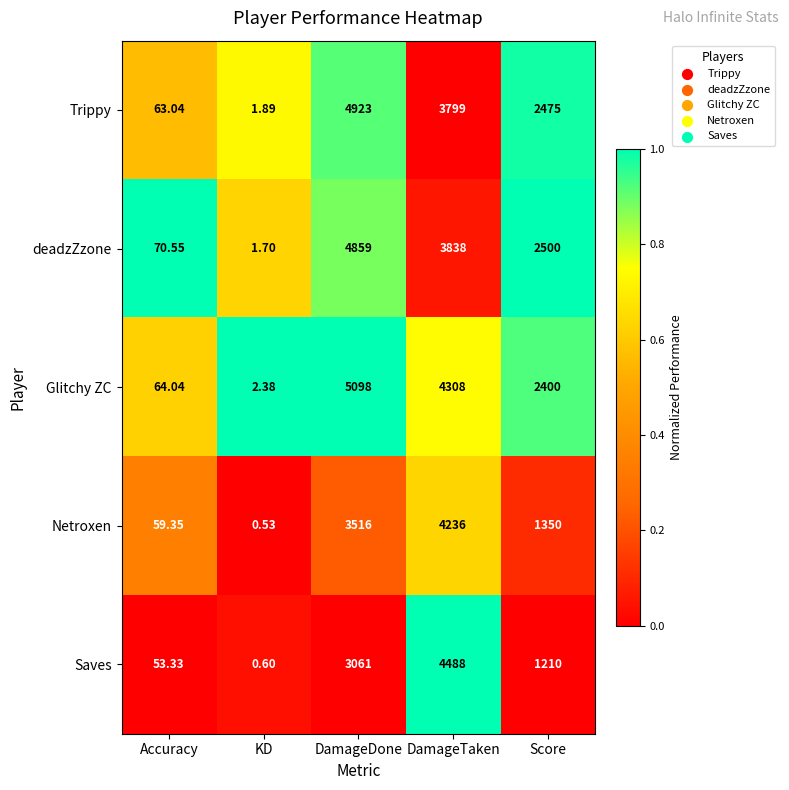

Where does the Saves series first go above 1210?

DamageDone